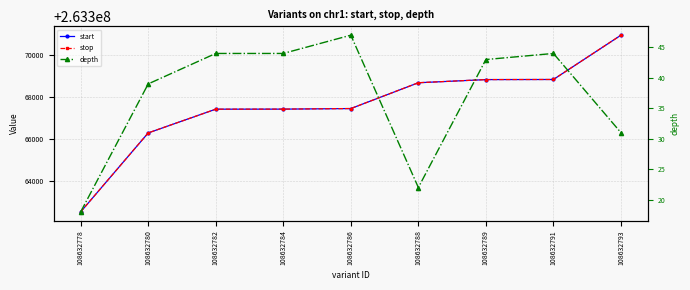

True or false: depth has a value of 77 at 108632782.

False